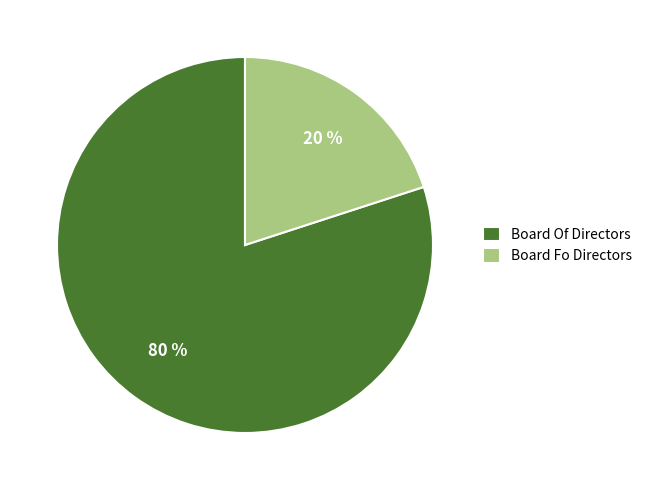

Rank the categories by value from lowest to highest.

Board Fo Directors, Board Of Directors